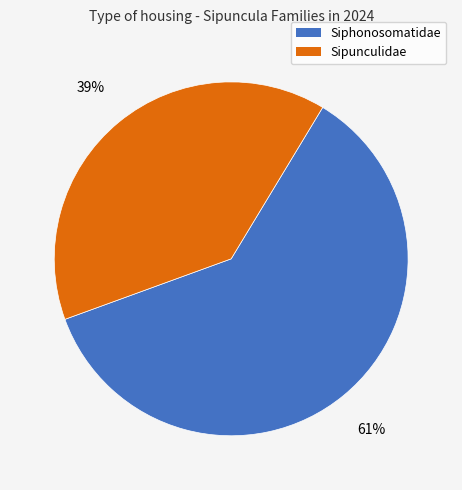

To the nearest percent, what is the combined percentage of Sipunculidae and Siphonosomatidae?

100%